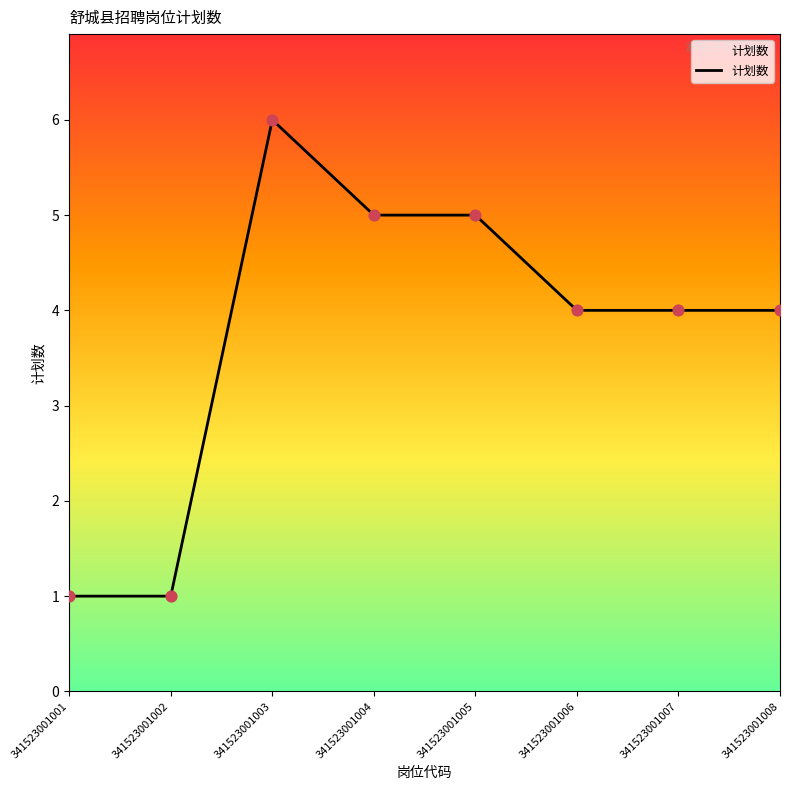

Which has a higher value, 341523001001 or 341523001006?

341523001006